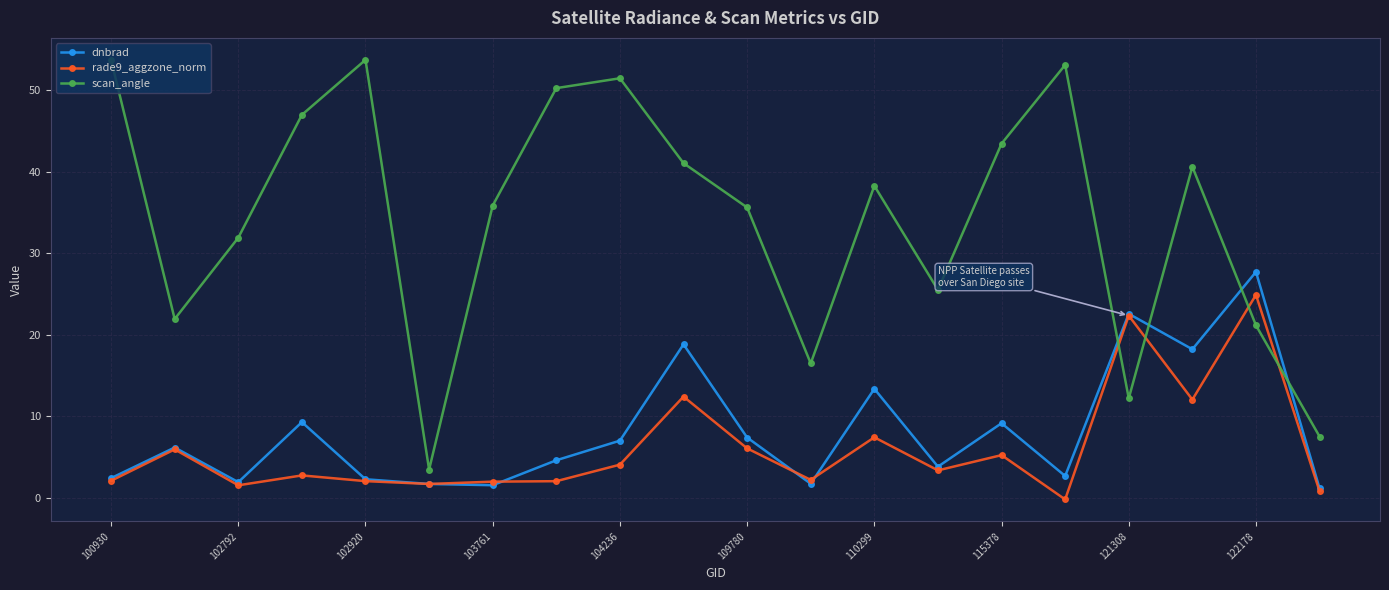

Which series has the largest total across all categories?

scan_angle